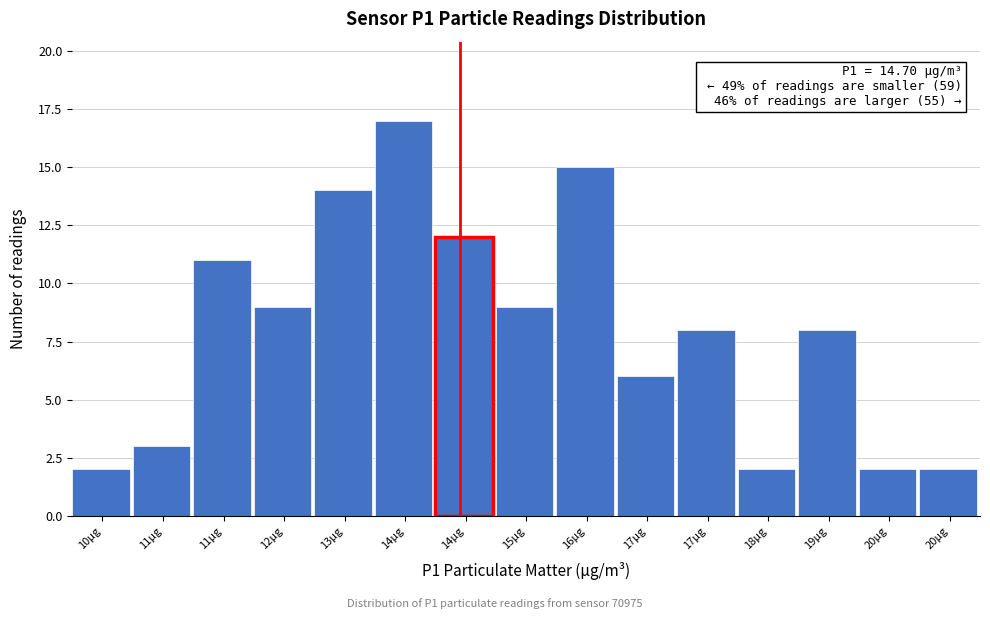

How many bars are there in total?

15